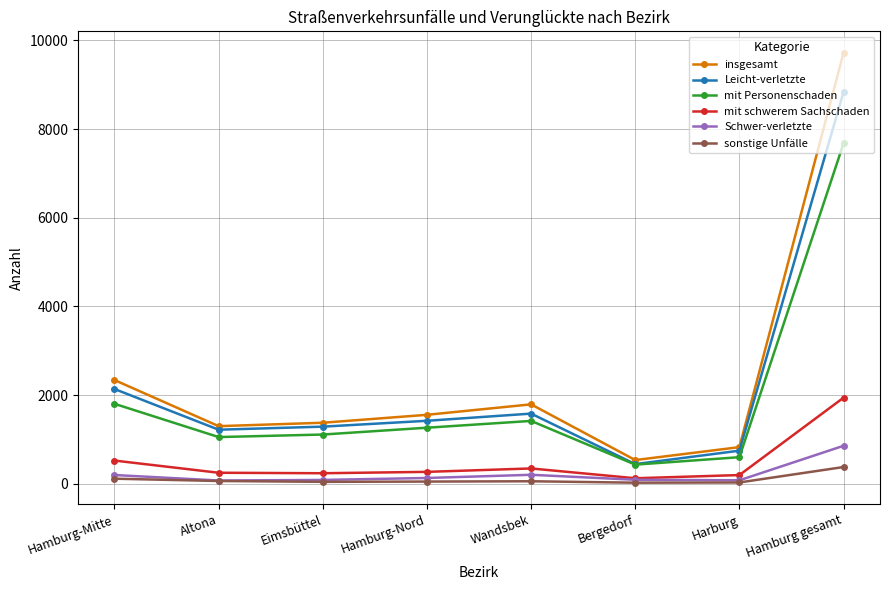

True or false: insgesamt and Schwer-verletzte intersect in this chart.

False